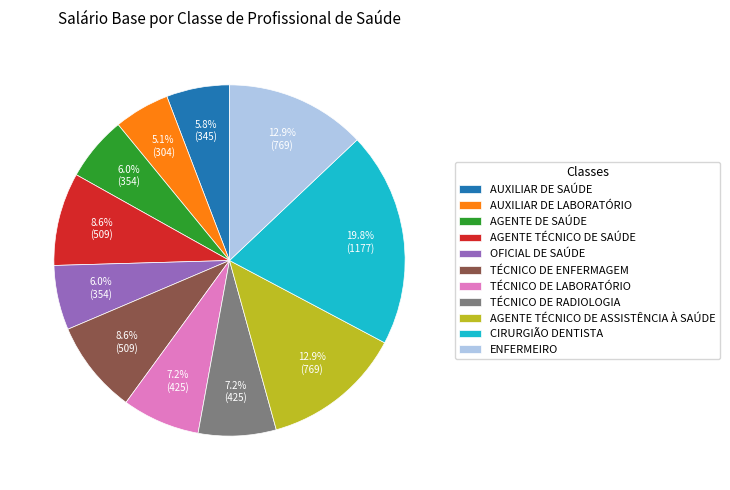

Does AGENTE TÉCNICO DE ASSISTÊNCIA À SAÚDE represent more than half of the total?

No